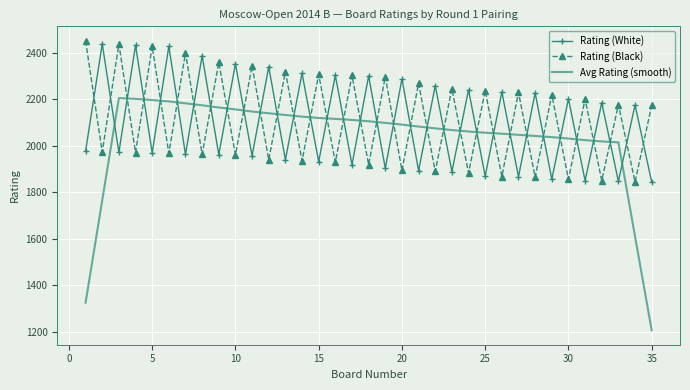

What is the difference between the maximum and minimum values in the Rating (Black) series?

607.0